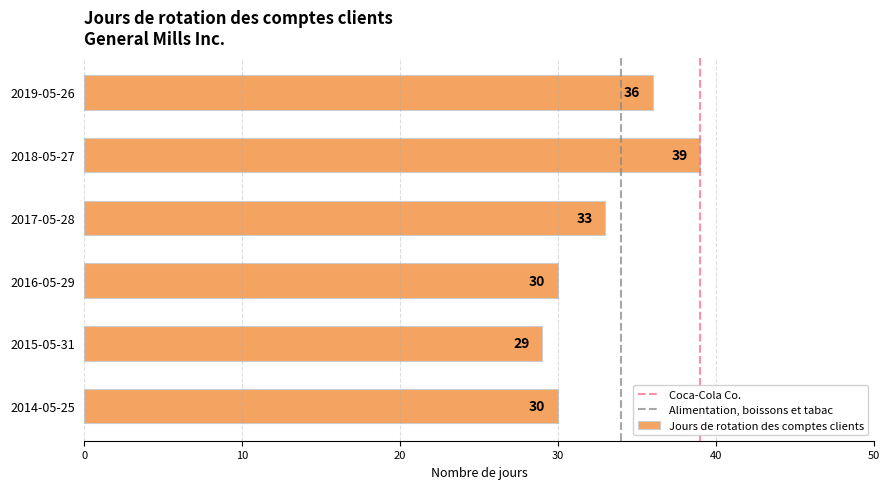

True or false: the data shows 62 at 2018-05-27.

False